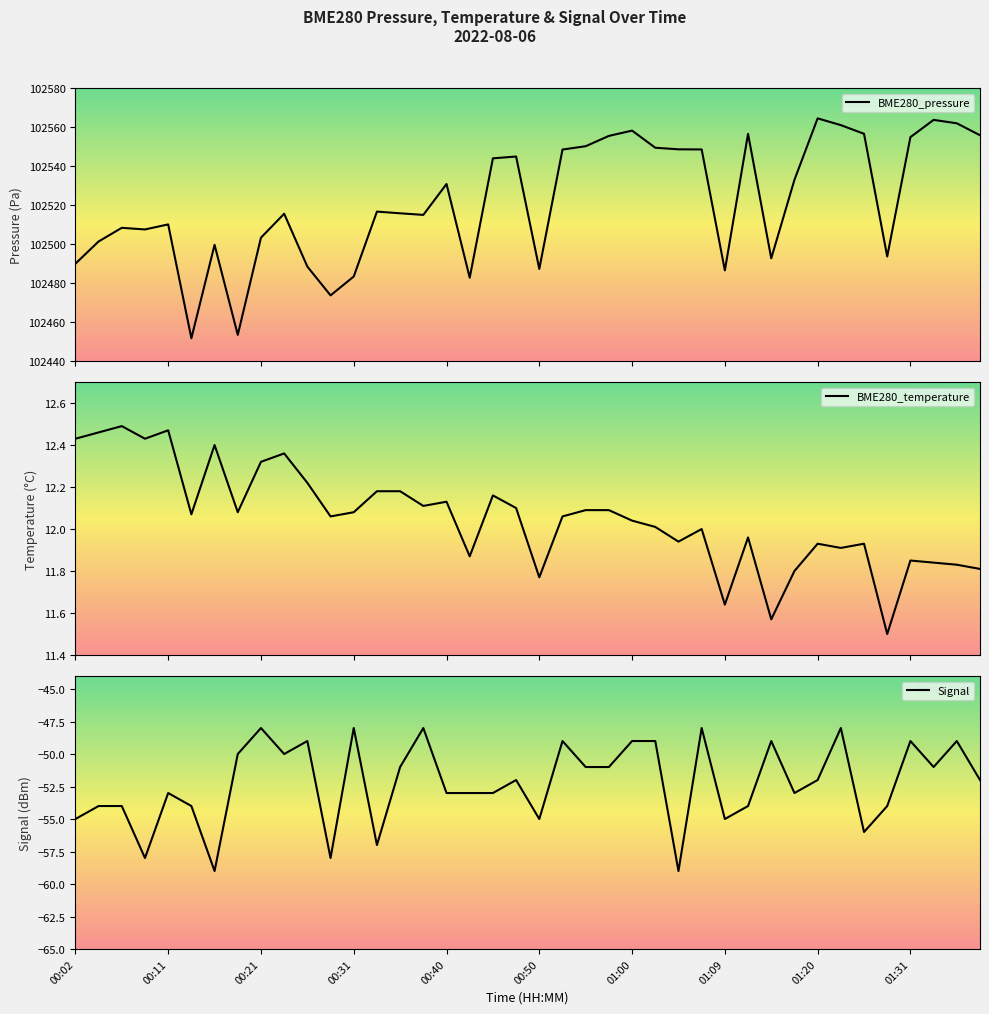

Where does the BME280_temperature series first go above 12?

00:02